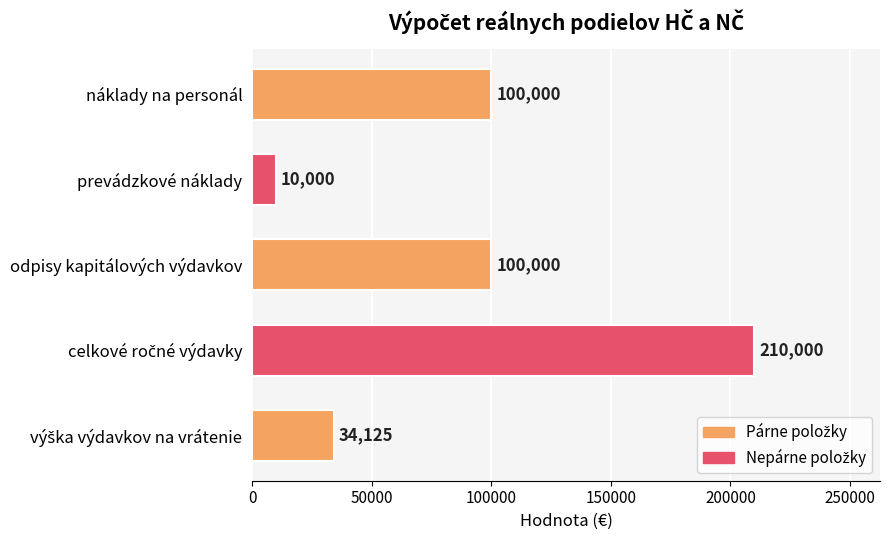

What is the label of the 3rd bar from the top?

odpisy kapitálových výdavkov